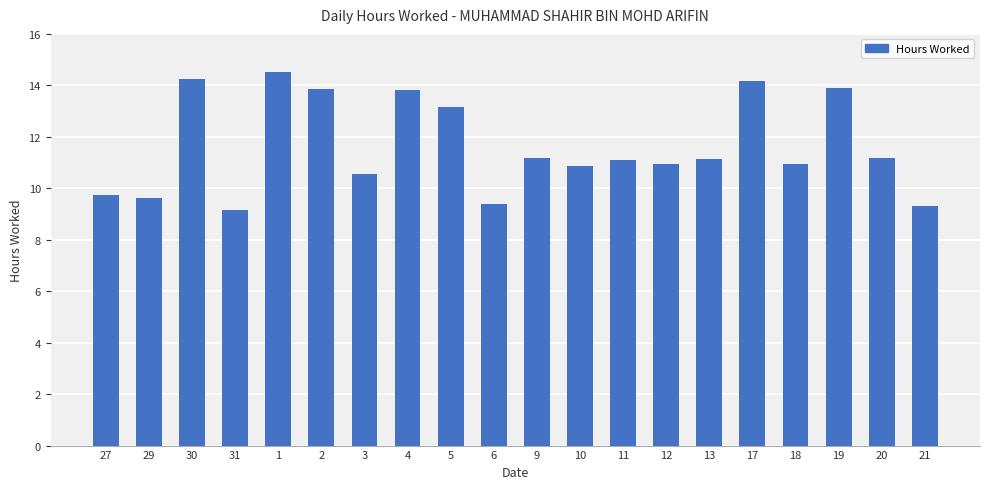

What value does the data have at 6?

9.4